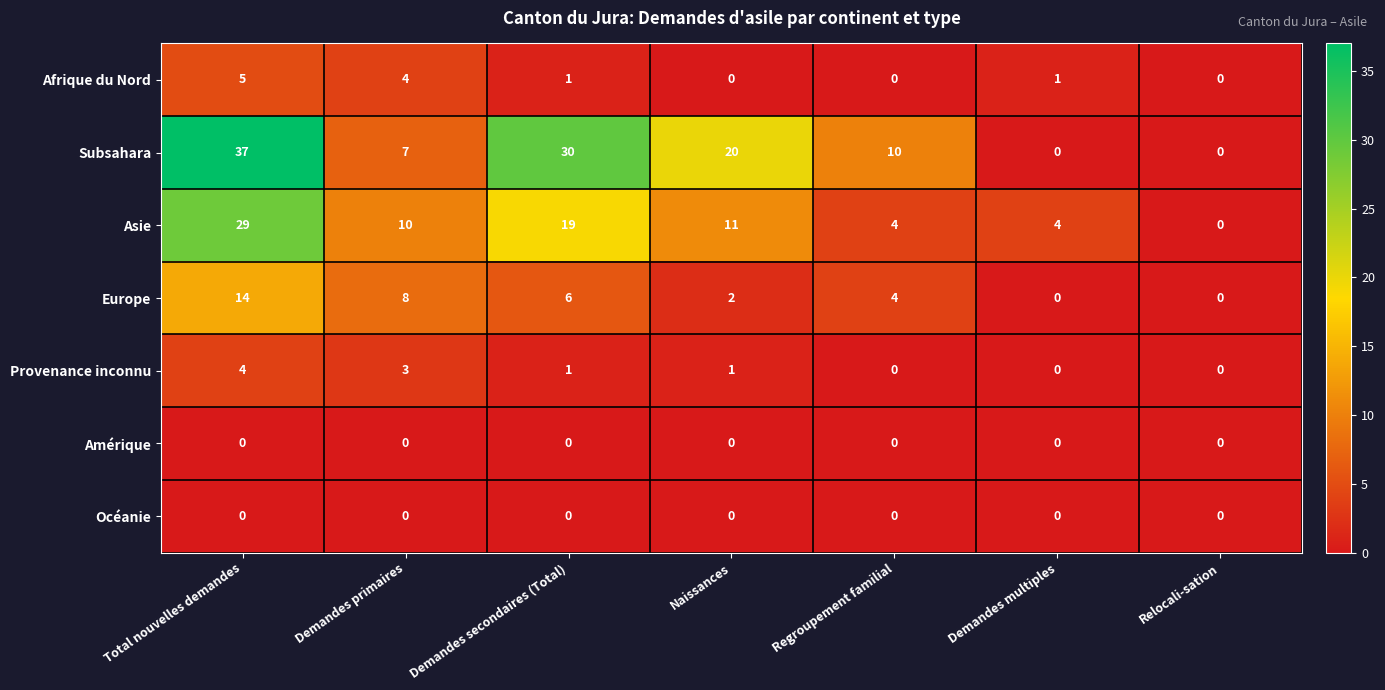

At which label is Asie closest to 14?

Naissances